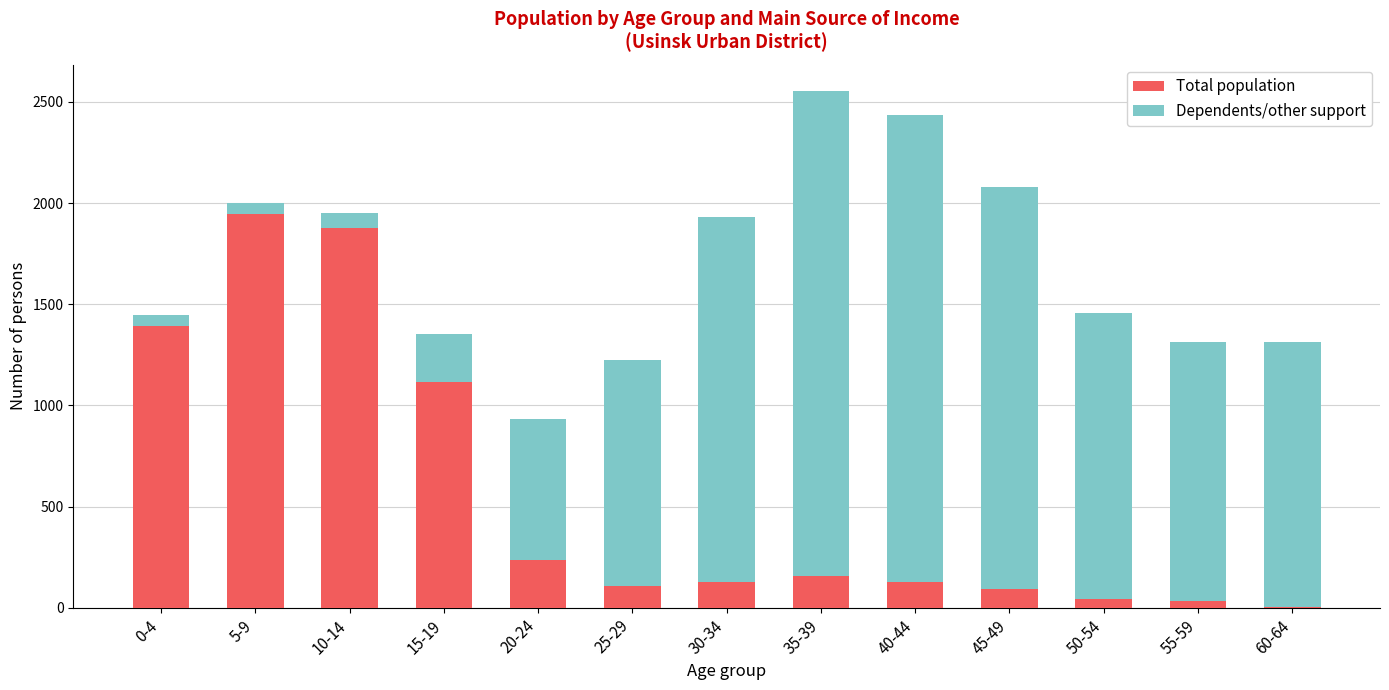

At which category is the sum across all series the highest?

35-39